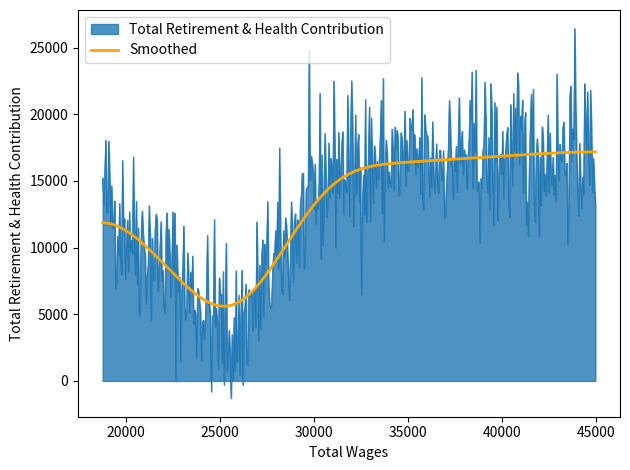

Rank the series by their maximum value, from lowest to highest.

Smoothed, Total Retirement & Health Contribution